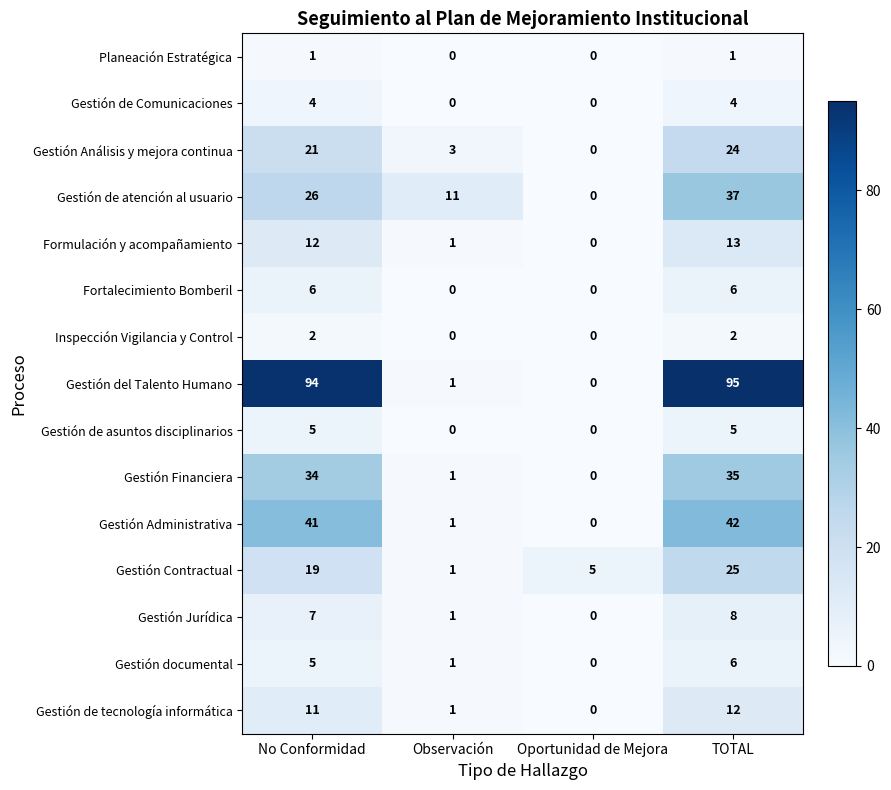

At which category is the sum across all series the highest?

TOTAL